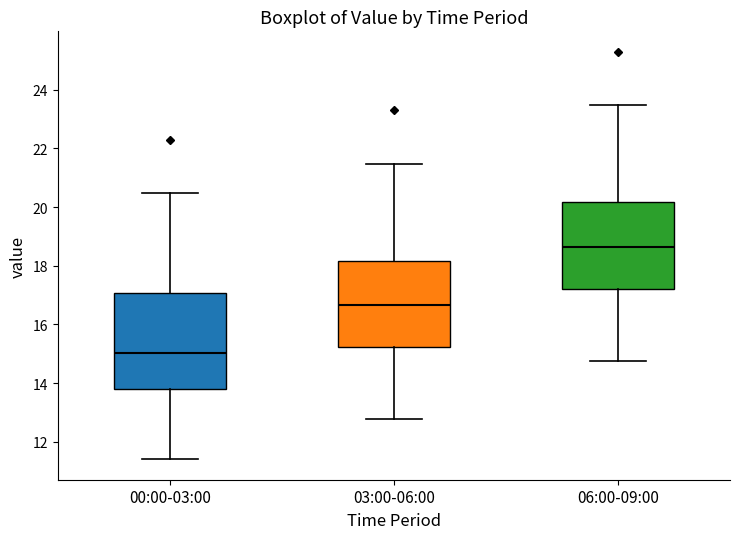

Comparing the boxes themselves (not the whiskers), which one is the tallest?

00:00-03:00